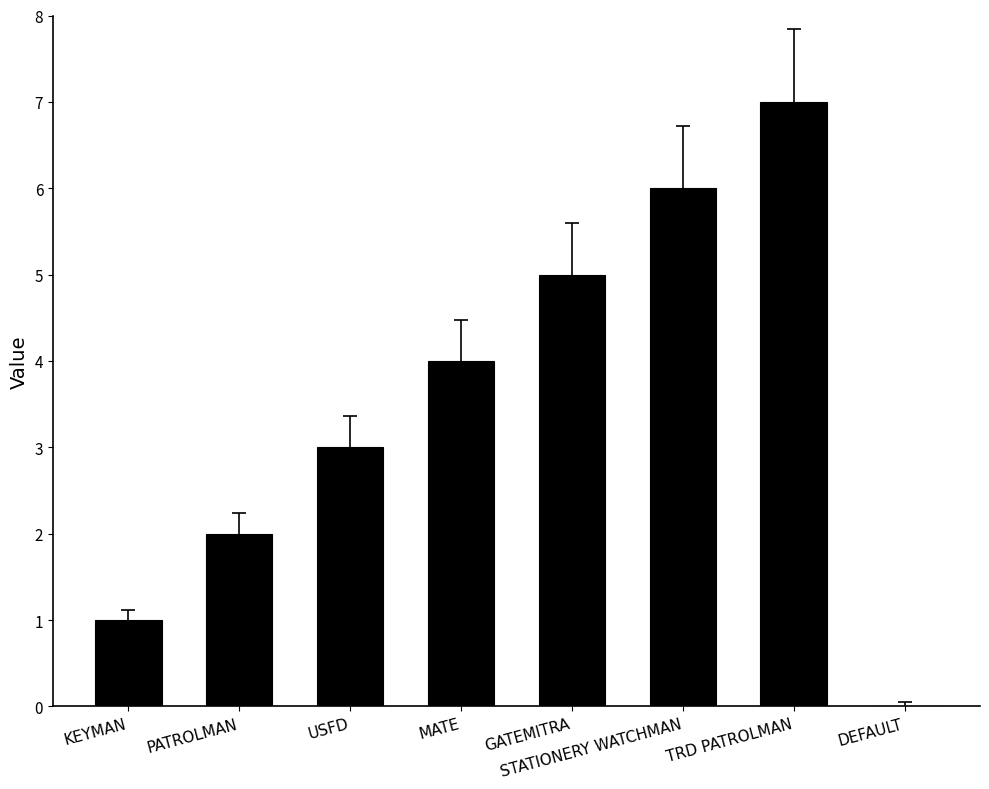

What is the sum of all values?

28